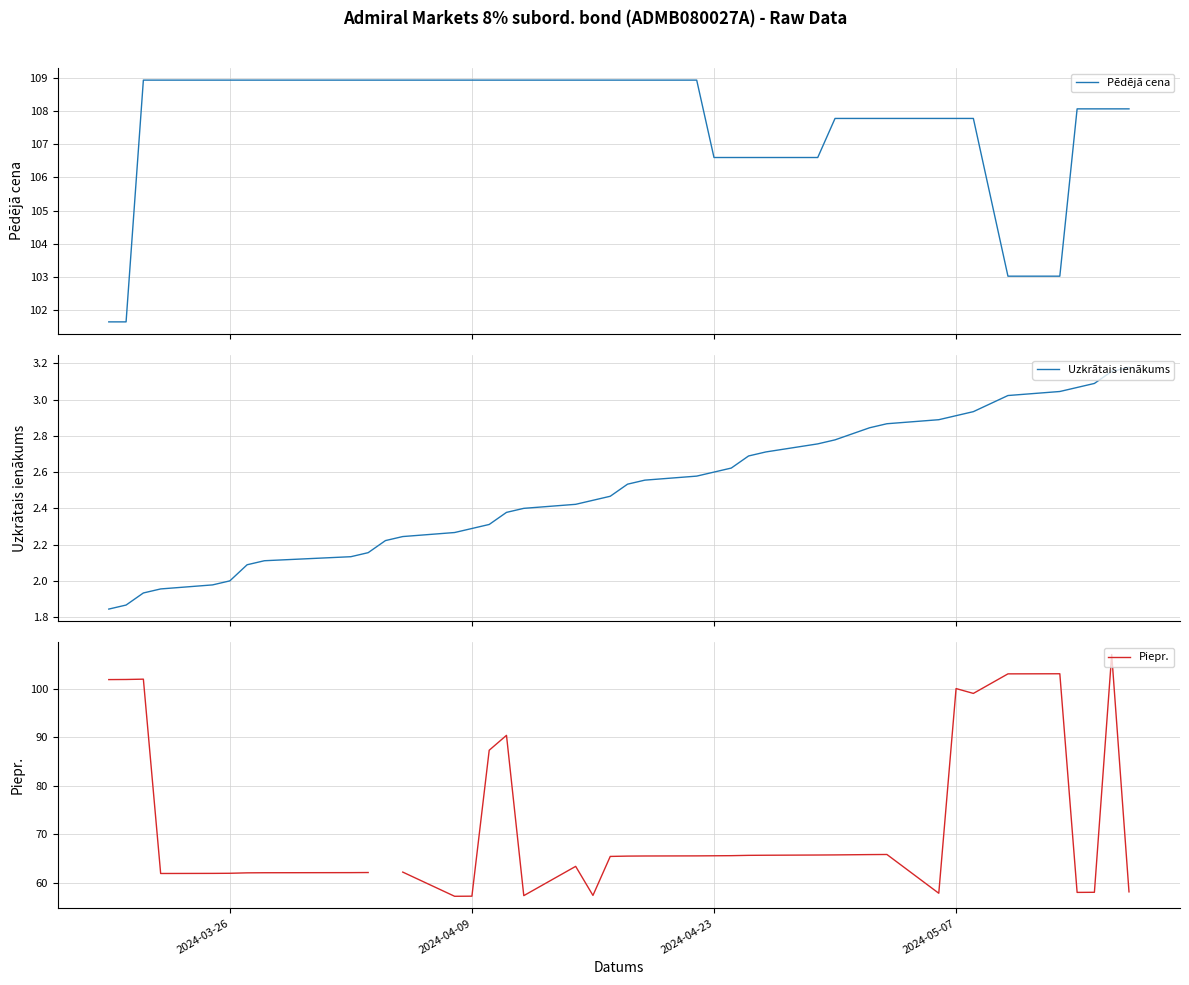

How many interior local peaks does the Piepr. series have?

7